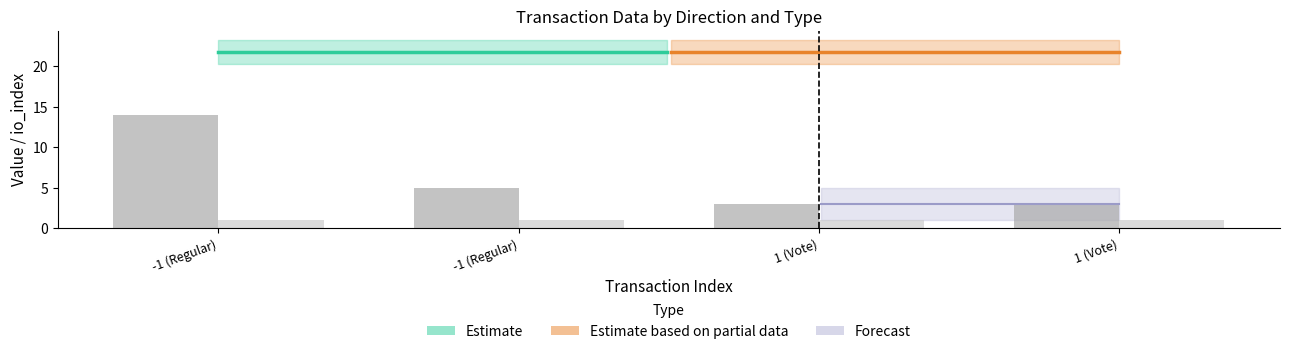

The value of value at 1 (Vote) is 21.7. True or false?

True